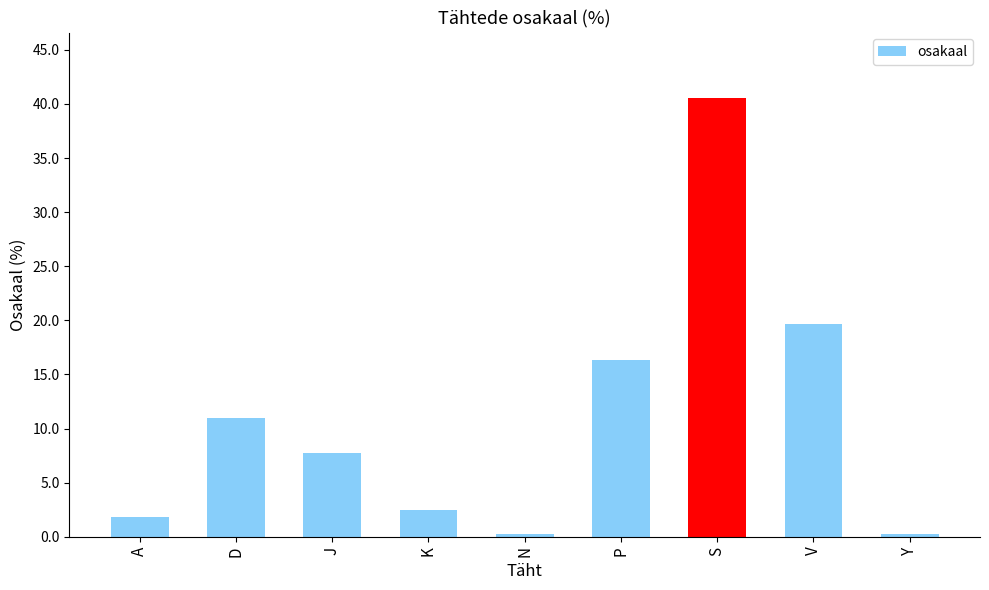

Where is the data nearest to the value 20?

V